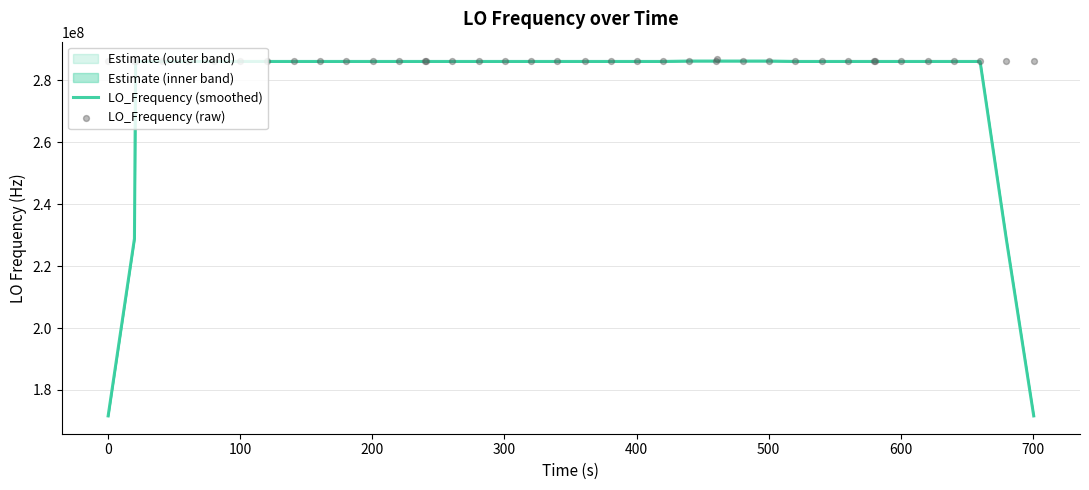

What is the minimum value for LO_Frequency (smoothed)?

171628198.9